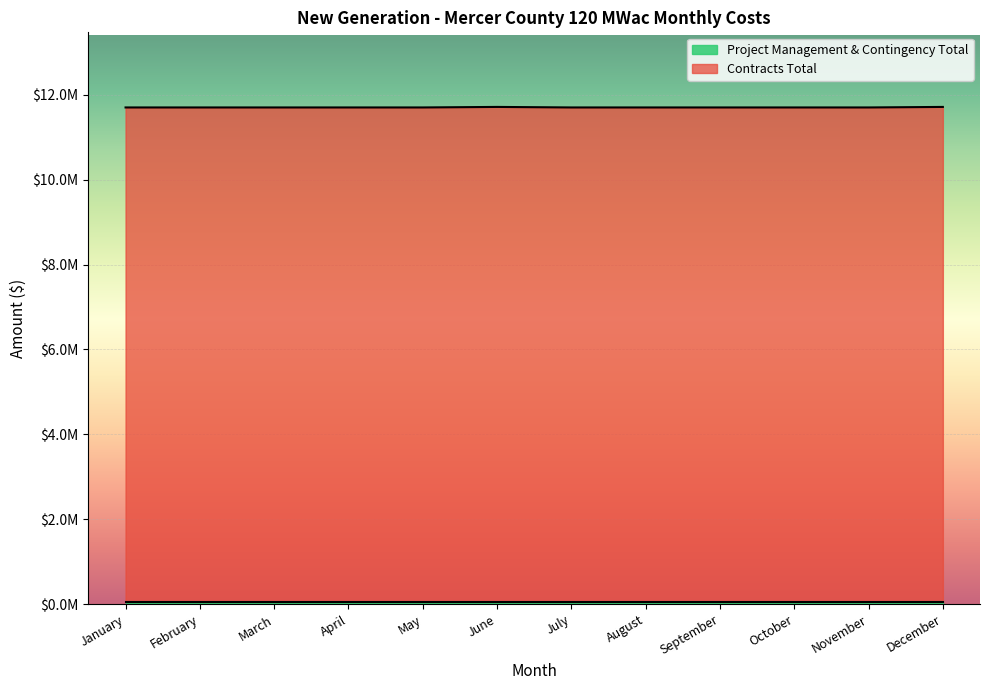

Reading left to right, extract all data points from this chart.

11701500	11701500	11701500	11701500	11701500	11714000	11701500	11701500	11701500	11701500	11701500	11714000